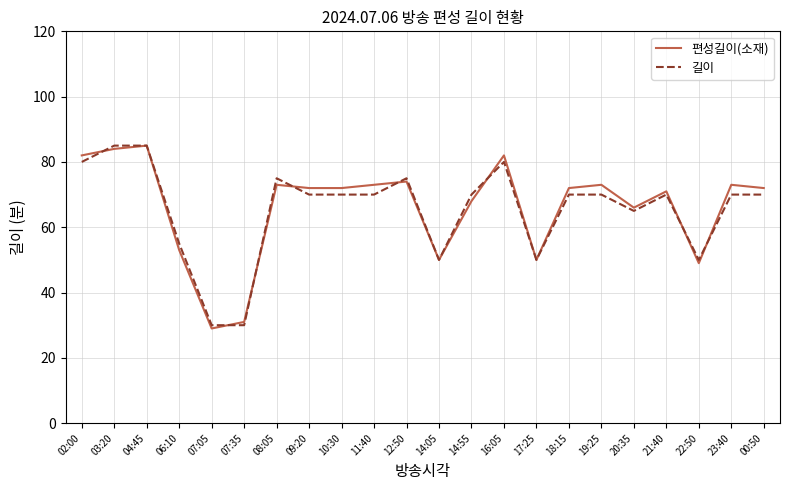

True or false: 길이 has a value of 103 at 09:20.

False